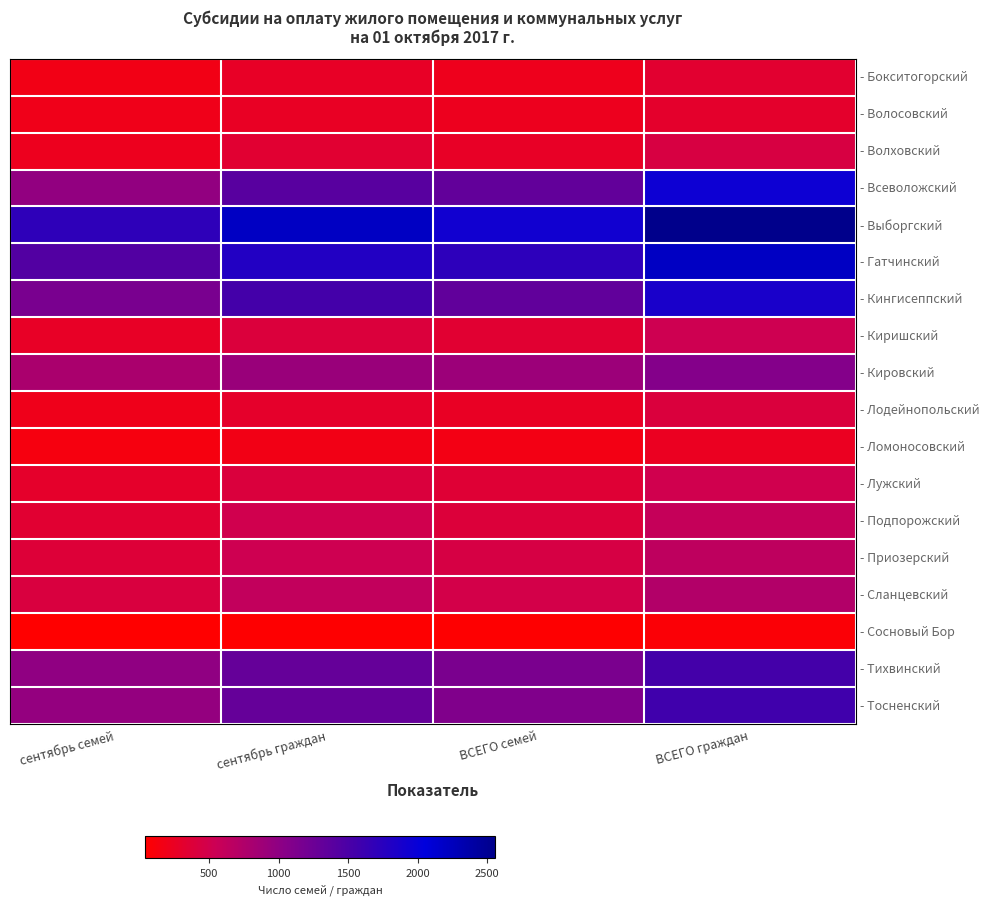

What is the difference between the highest and lowest values at ВСЕГО граждан?

2474